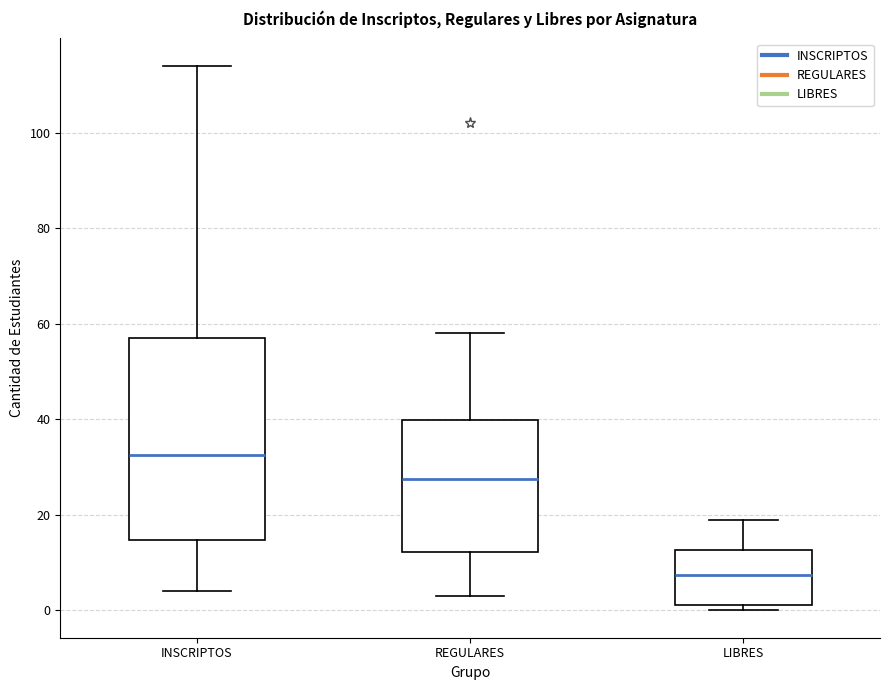

Reading left to right, transcribe this box plot: for each box, give where its median line is, the range the box spans, and where its two whiskers end, as read against the y-axis. The values are not printed on the chart, so give them approximately, as read against the axis.

INSCRIPTOS: median 32, box 14 to 58, whiskers 4 to 114
REGULARES: median 28, box 12 to 40, whiskers 4 to 58
LIBRES: median 8, box 2 to 12, whiskers 0 to 20